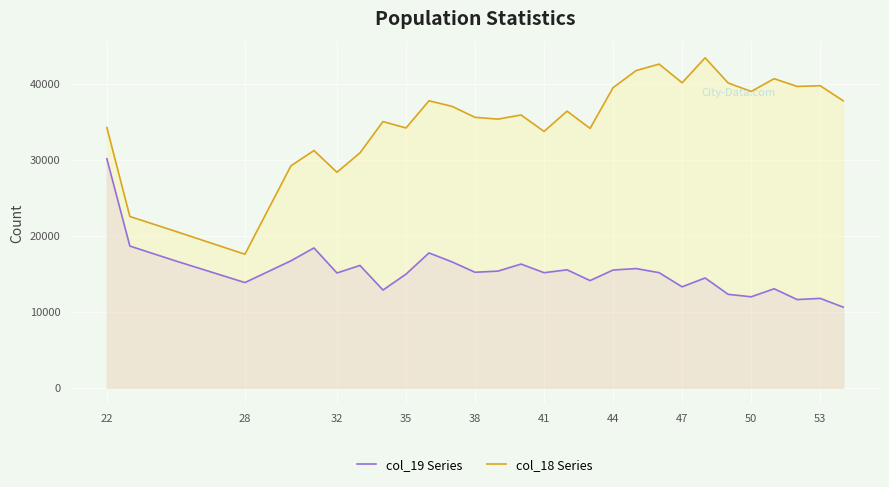

Rank the series at 50 from highest to lowest value.

col_18 Series, col_19 Series